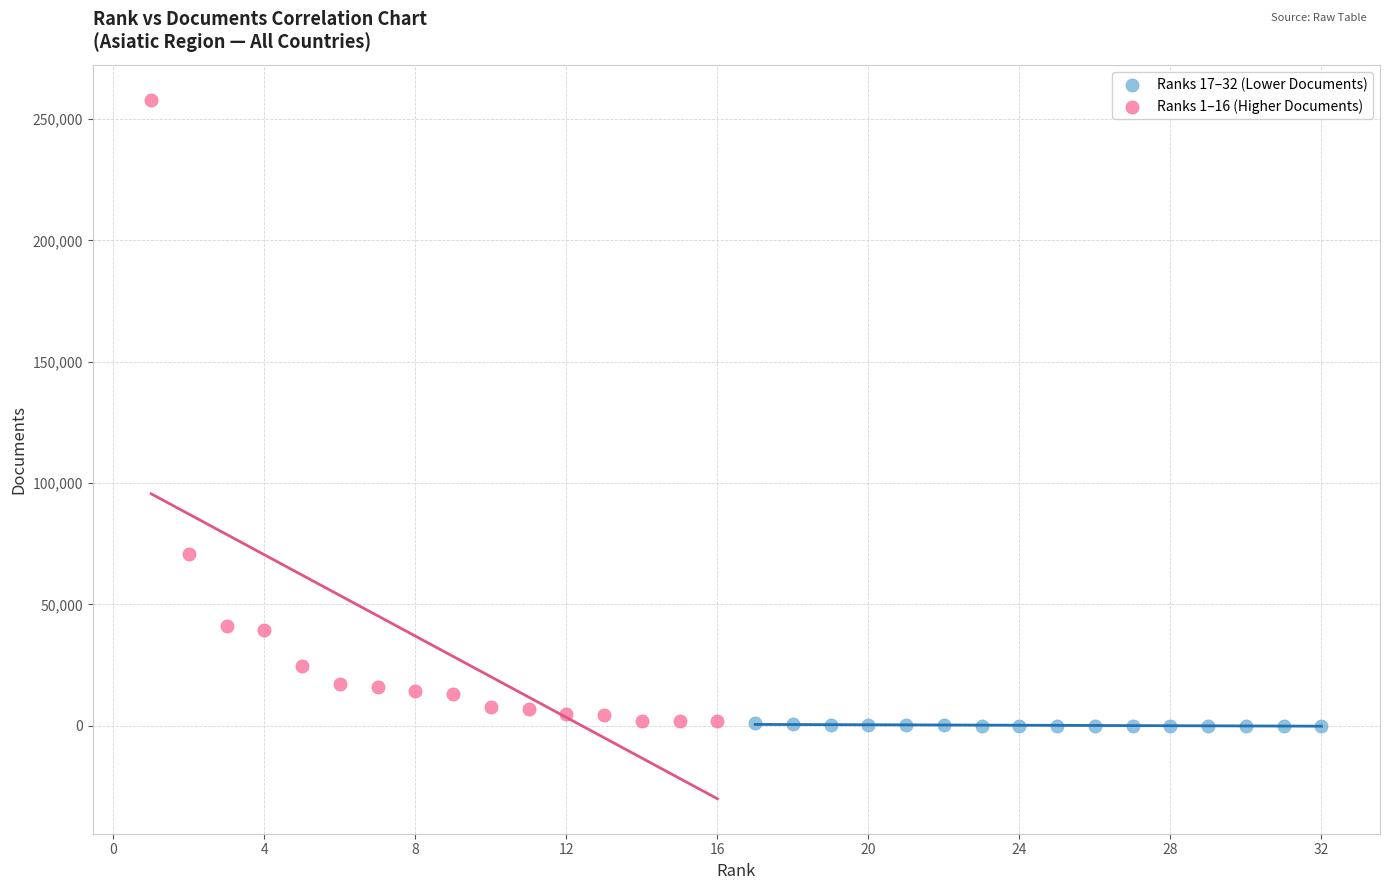

Which series has the widest spread of Y values?

Ranks 1–16 (Higher Documents)